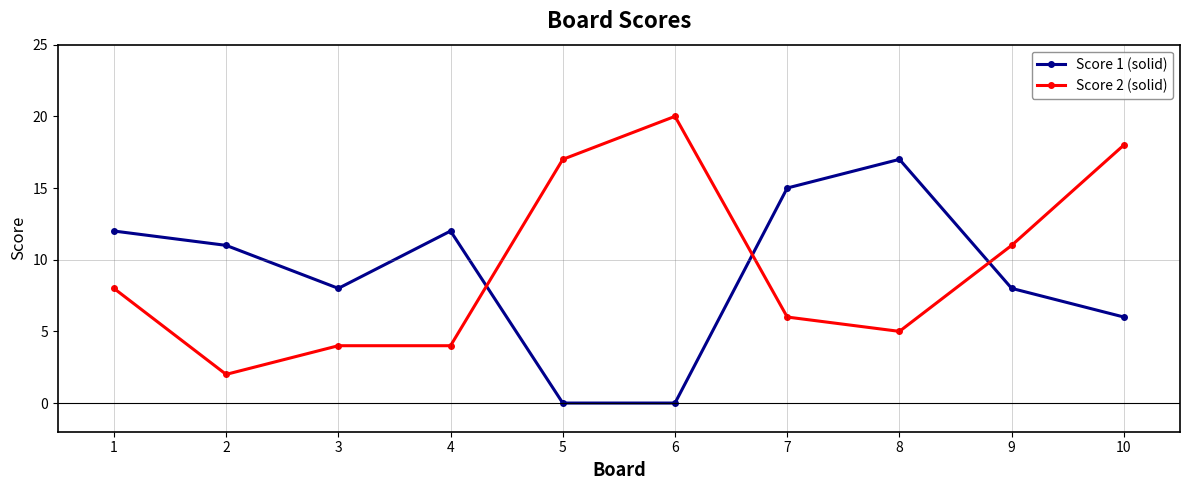

At which category does the chart reach its peak across all series?

6